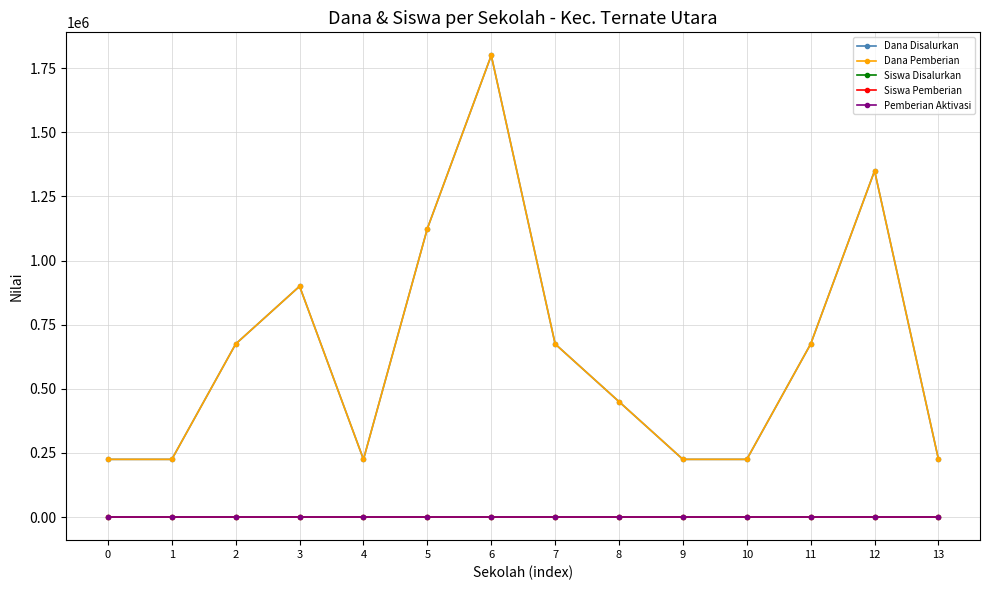

At which category does Dana Disalurkan reach its first local valley?

4